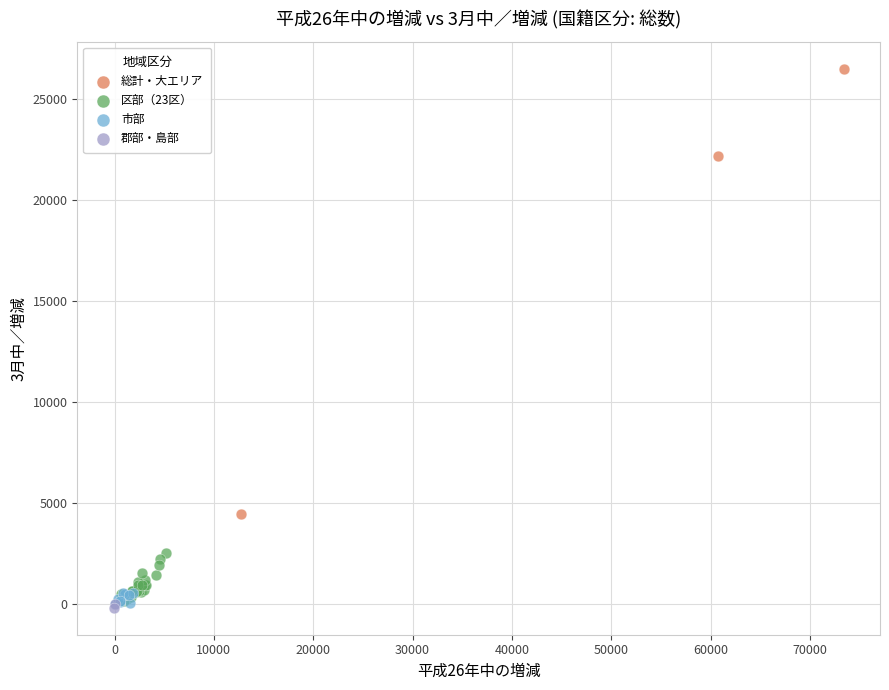

What are all the series names shown in the legend?

総計・大エリア, 区部（23区）, 市部, 郡部・島部